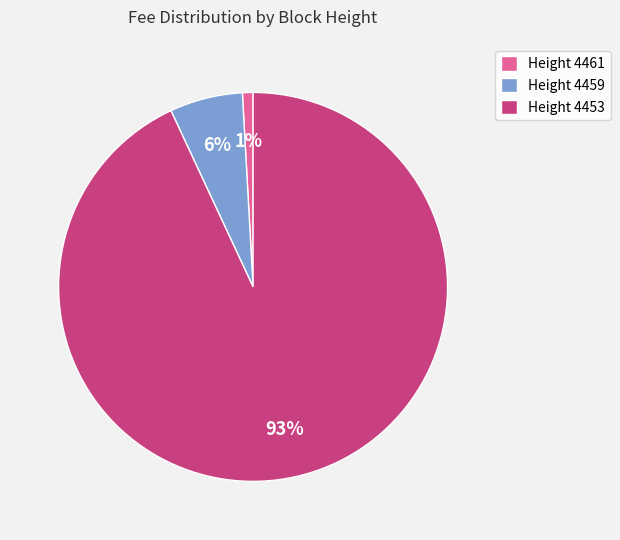

Which category accounts for the majority?

Height 4453